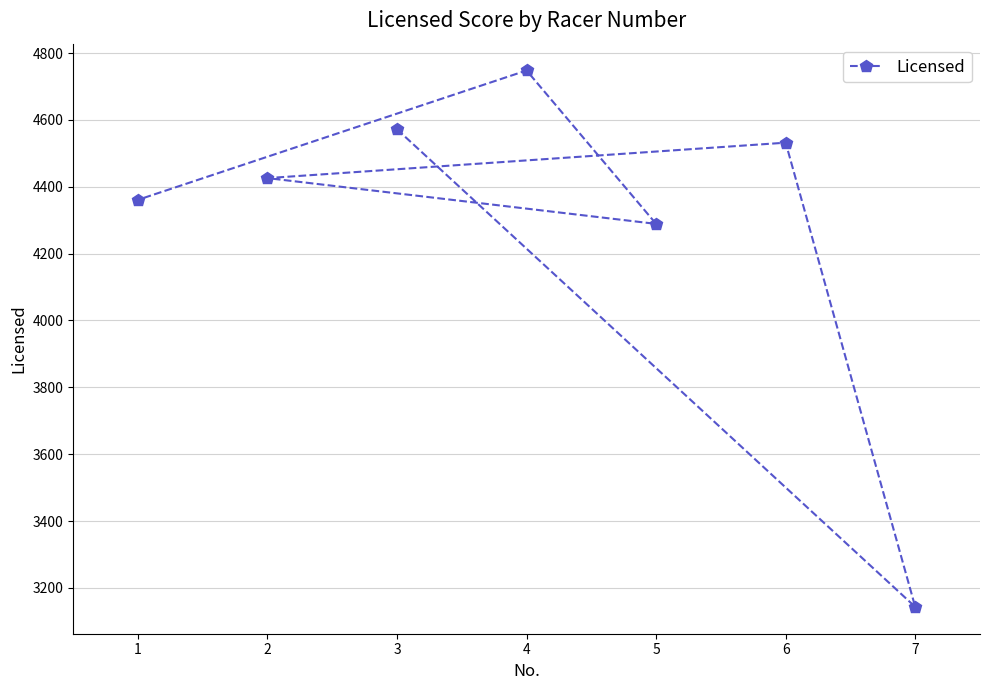

What value does the data have at 2?

4426